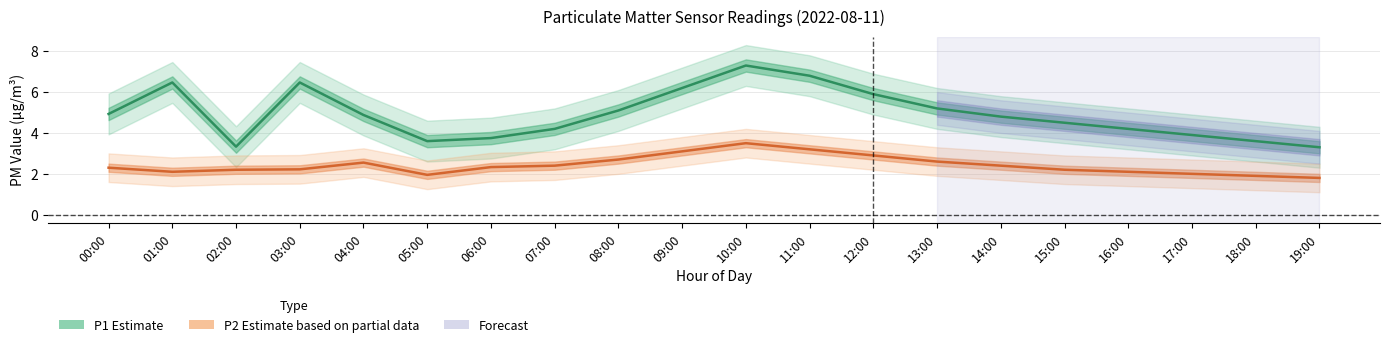

What is the maximum value shown in the chart?

7.3